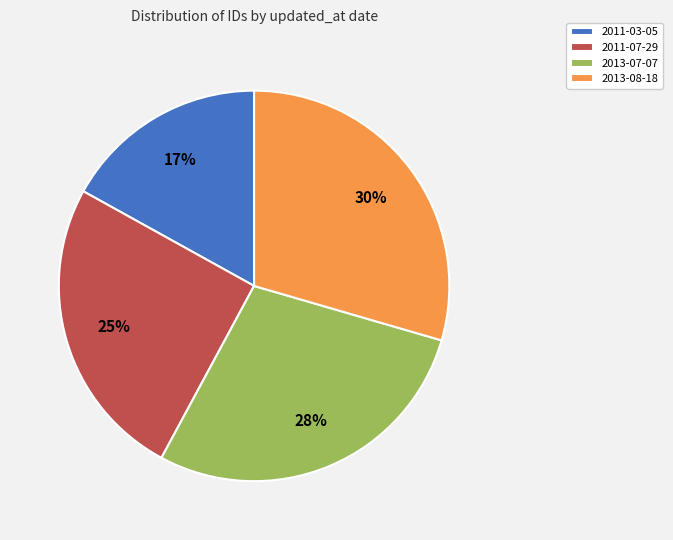

To the nearest percent, what is the difference between the 2011-07-29 and 2011-03-05 slice percentages?

8%